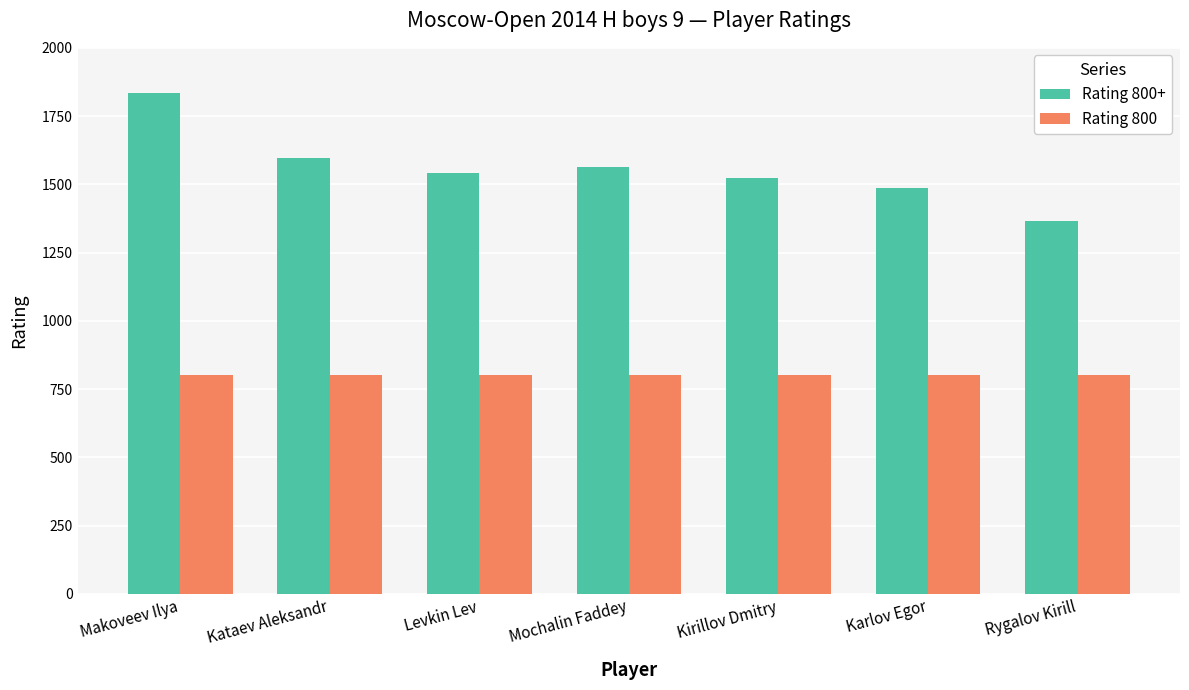

List the series in order of their overall mean, lowest first.

Rating 800, Rating 800+